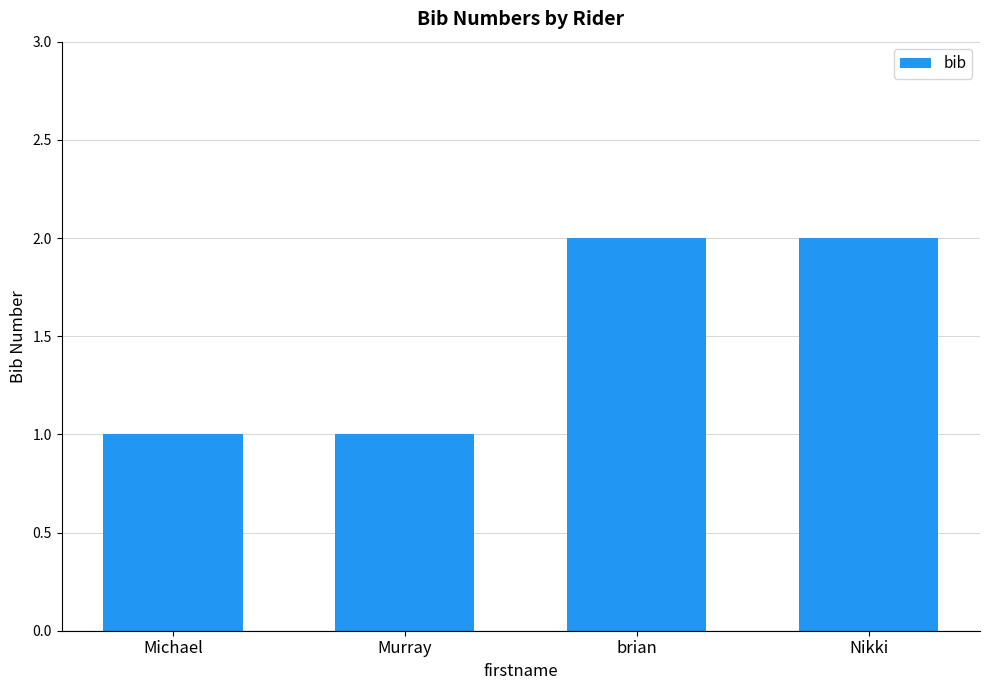

The chart shows a value of 3 at brian. True or false?

False